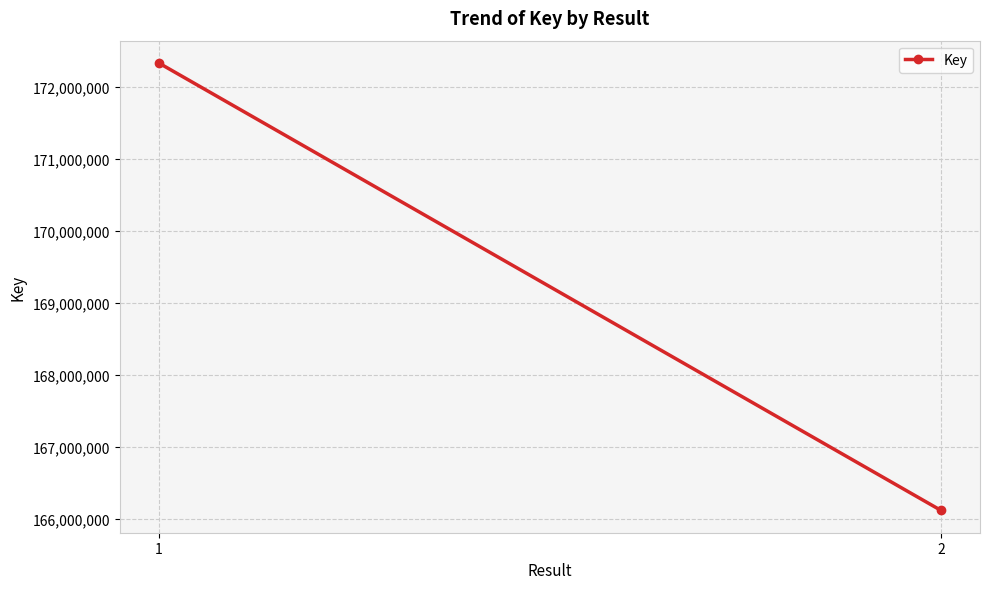

Which category has the highest value across all series?

1